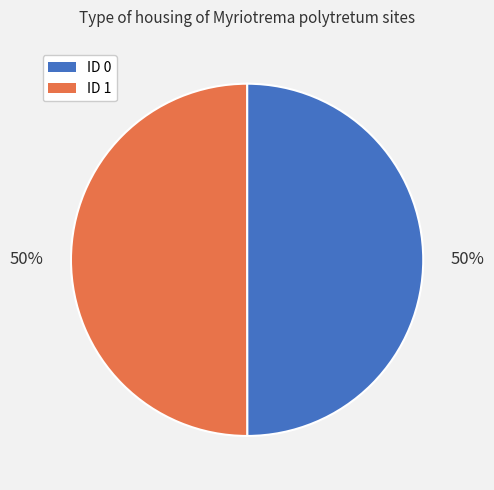

How many segments does this pie chart have?

2